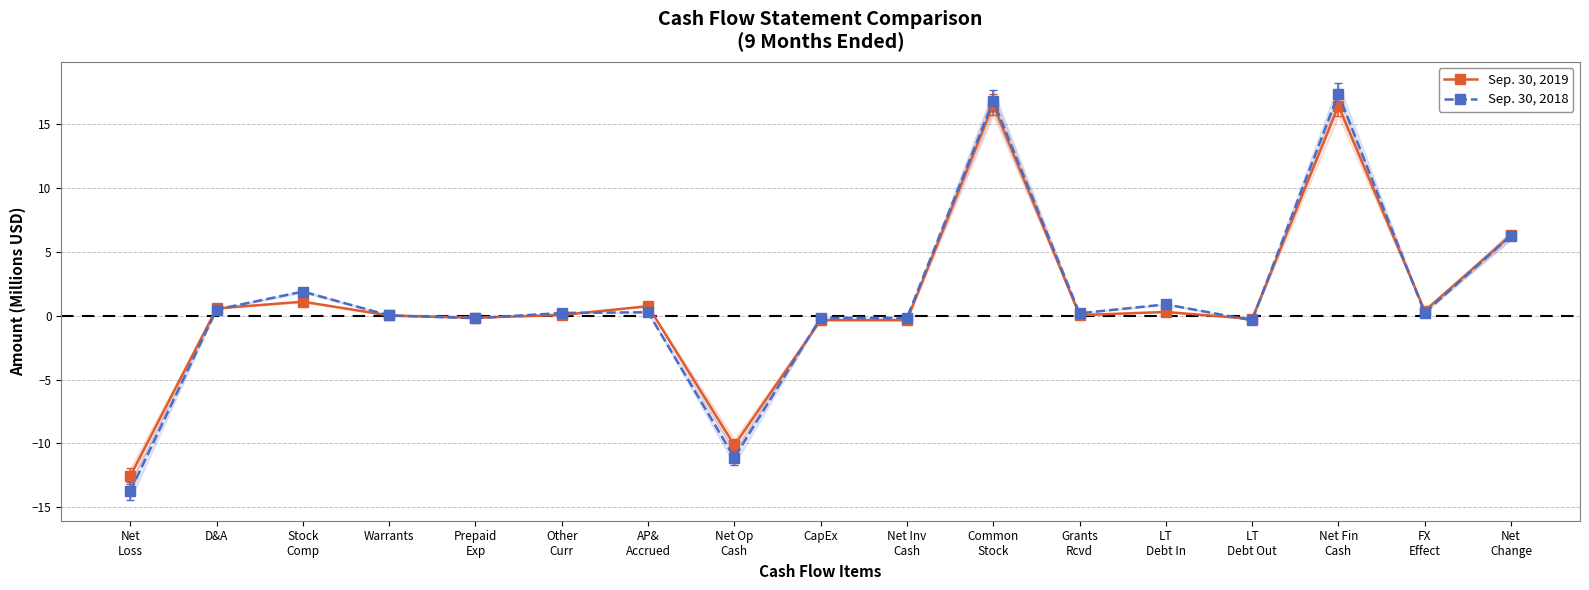

Between Stock
Comp and LT
Debt Out, which is larger?

Stock
Comp